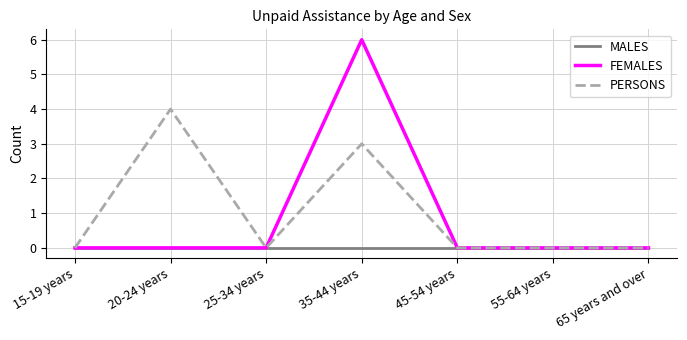

What is the highest value of the PERSONS series?

4